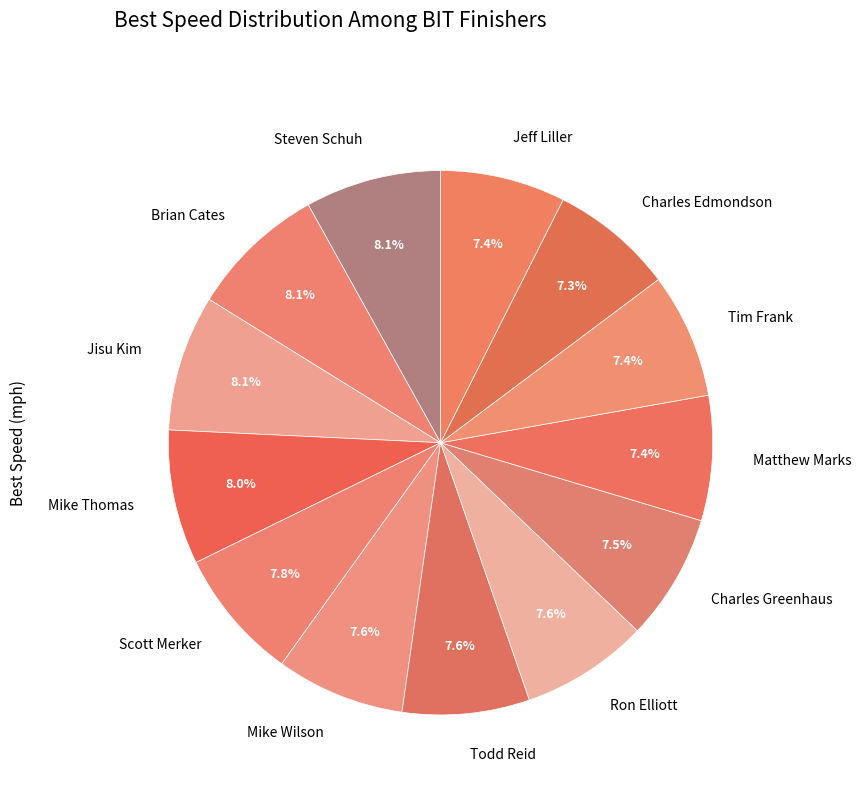

What portion of the pie excludes Jisu Kim?

91.9%